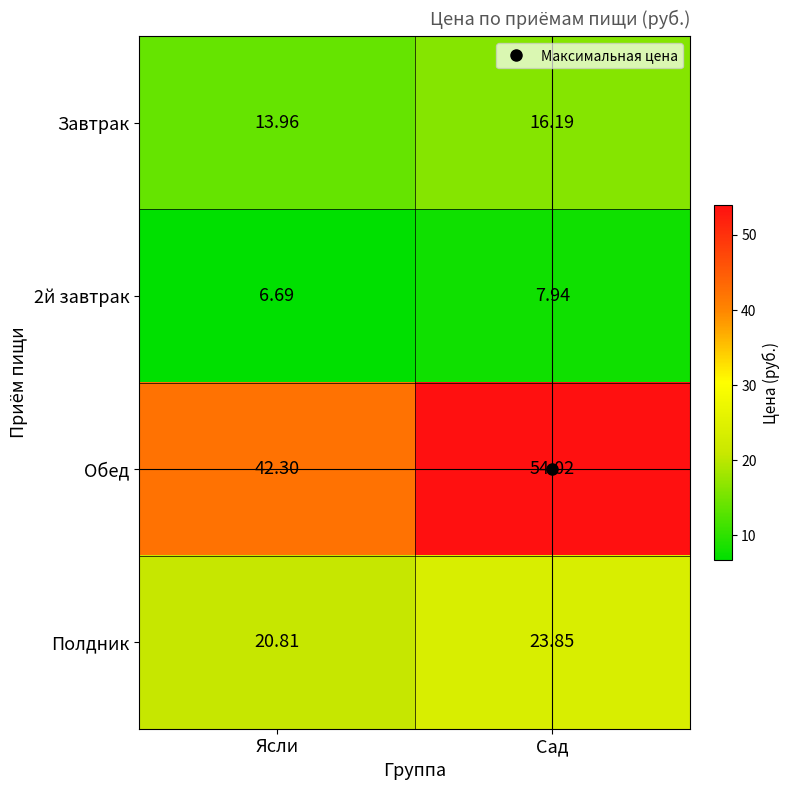

What is the spread (max minus min) of values at Ясли?

35.6